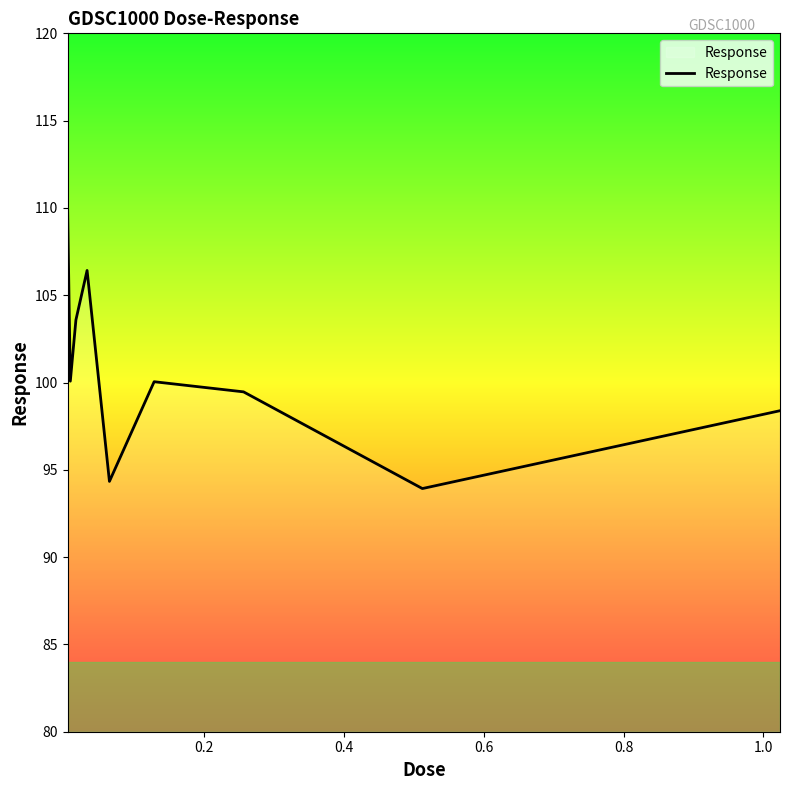

What is the minimum value shown in the chart?

93.9